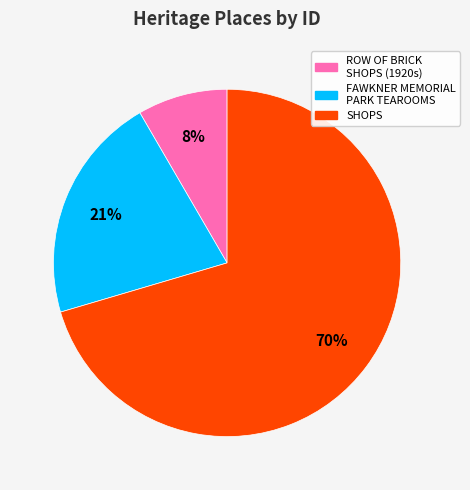

To the nearest percent, what is the average slice percentage?

33%